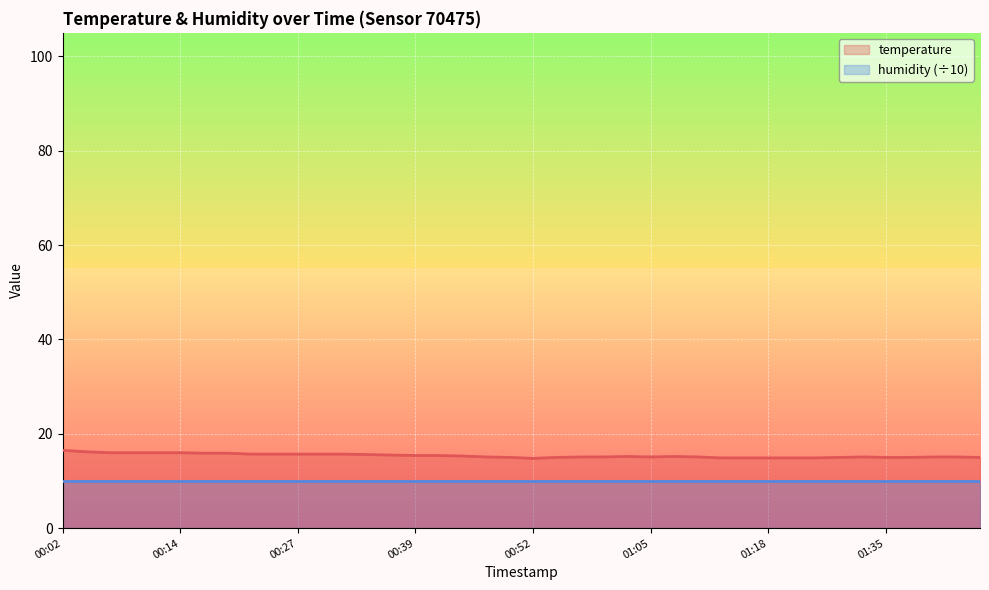

Does the chart display data point markers on the line(s)?

No